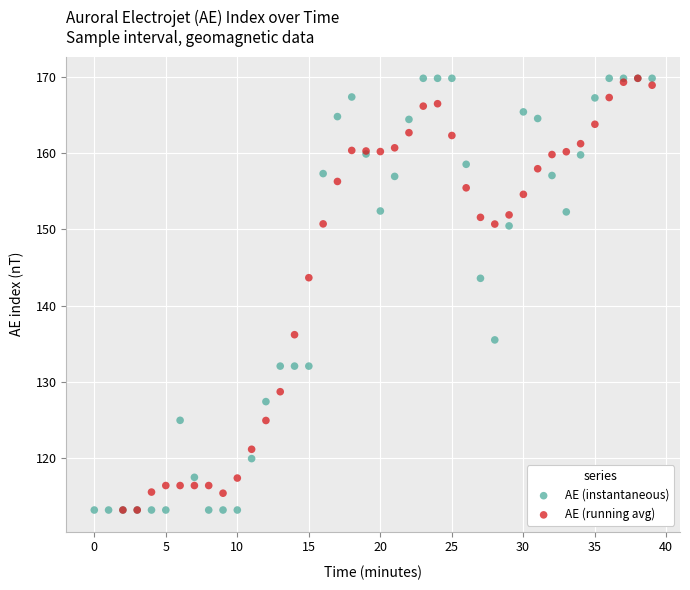

Which series has the widest spread of Y values?

AE (instantaneous)